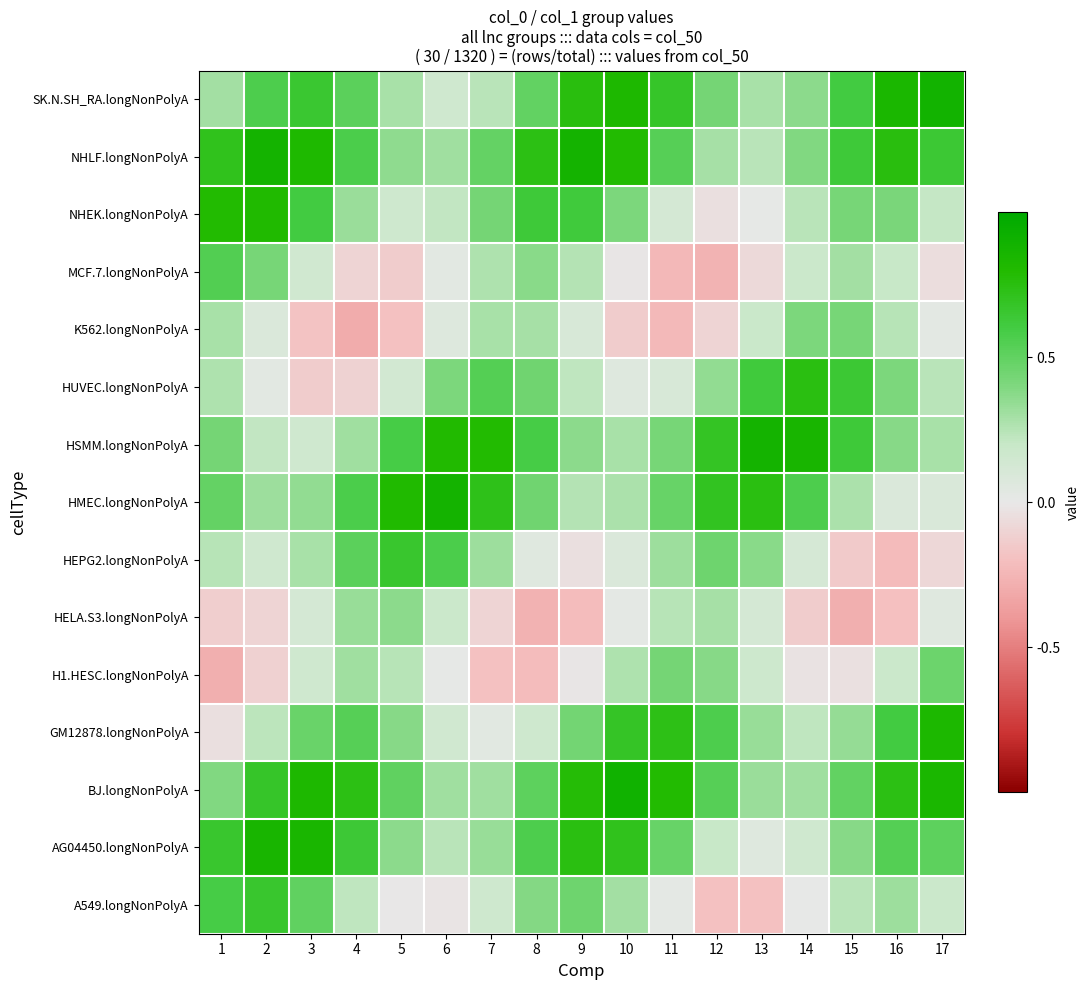

Which series changed the most between 5 and 7?

K562.longNonPolyA